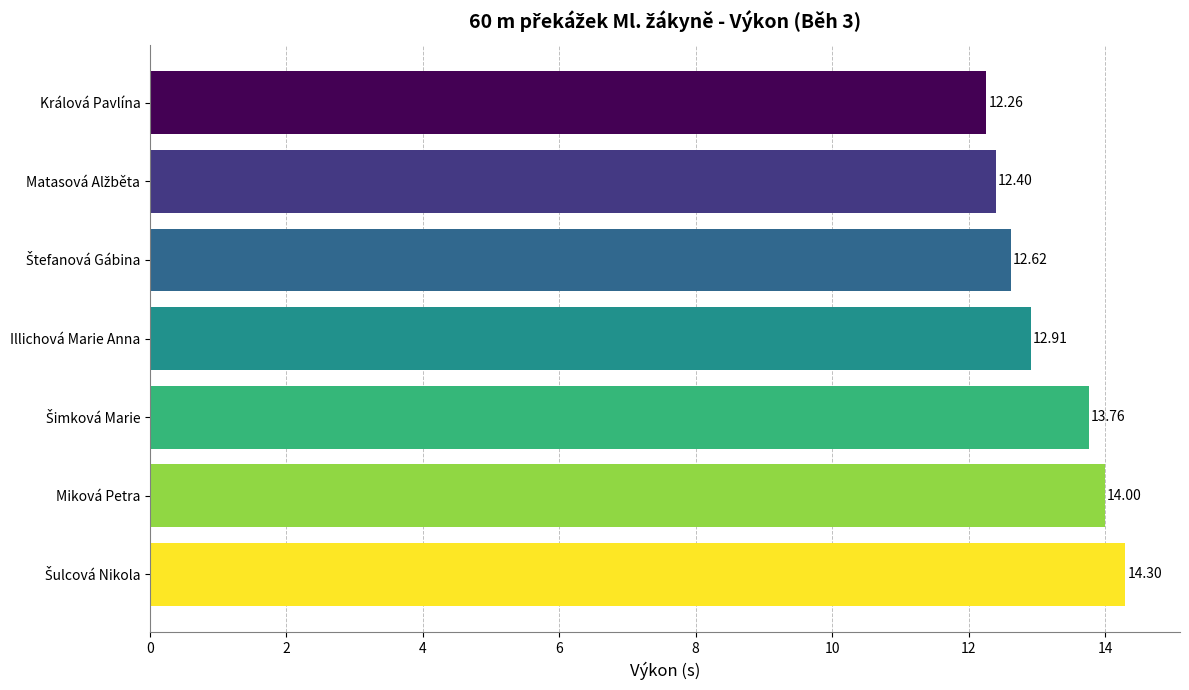

What is the minimum value shown in the chart?

12.3